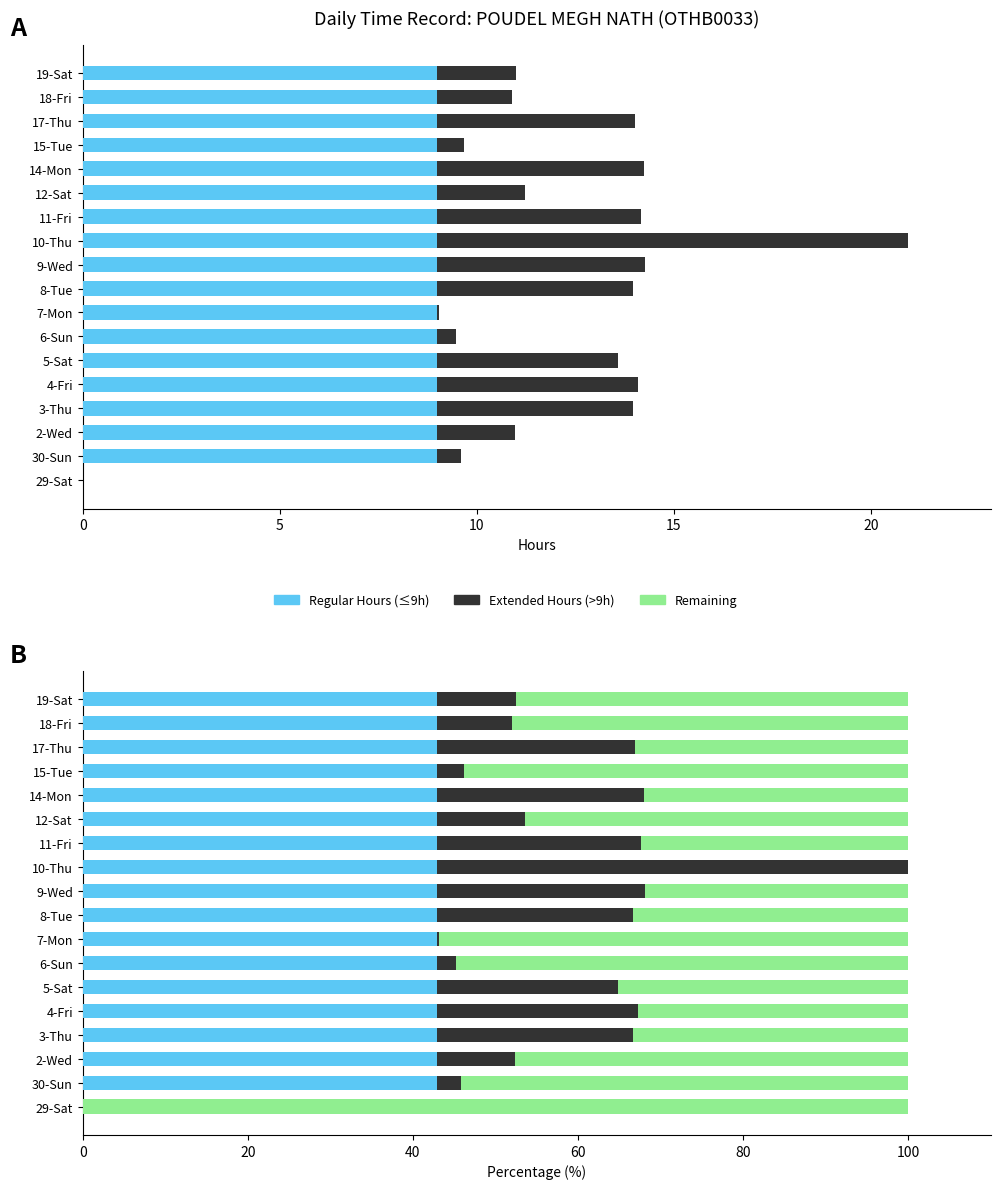

Reading left to right, transcribe all the data shown in this chart.

Regular Hours: 0.0	9.0	9.0	9.0	9.0	9.0	9.0	9.0	9.0	9.0	9.0	9.0	9.0	9.0	9.0	9.0	9.0	9.0
Extended Hours: 0.0	0.6	2.0	5.0	5.1	4.6	0.5	0.1	5.0	5.3	11.9	5.2	2.2	5.2	0.7	5.0	1.9	2.0
Regular Hours (normalized): 0.0	43.0	43.0	43.0	43.0	43.0	43.0	43.0	43.0	43.0	43.0	43.0	43.0	43.0	43.0	43.0	43.0	43.0
Extended Hours (normalized): 0.0	2.9	9.4	23.7	24.3	21.8	2.3	0.2	23.7	25.1	57.0	24.6	10.6	25.0	3.2	23.9	9.0	9.6
Remaining: 100.0	54.2	47.7	33.3	32.7	35.2	54.7	56.8	33.3	31.9	0.0	32.4	46.5	32.0	53.8	33.1	48.0	47.5